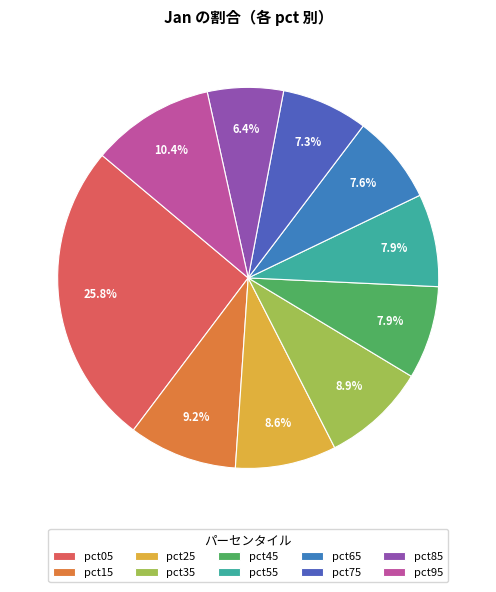

How many slices are in this pie chart?

10